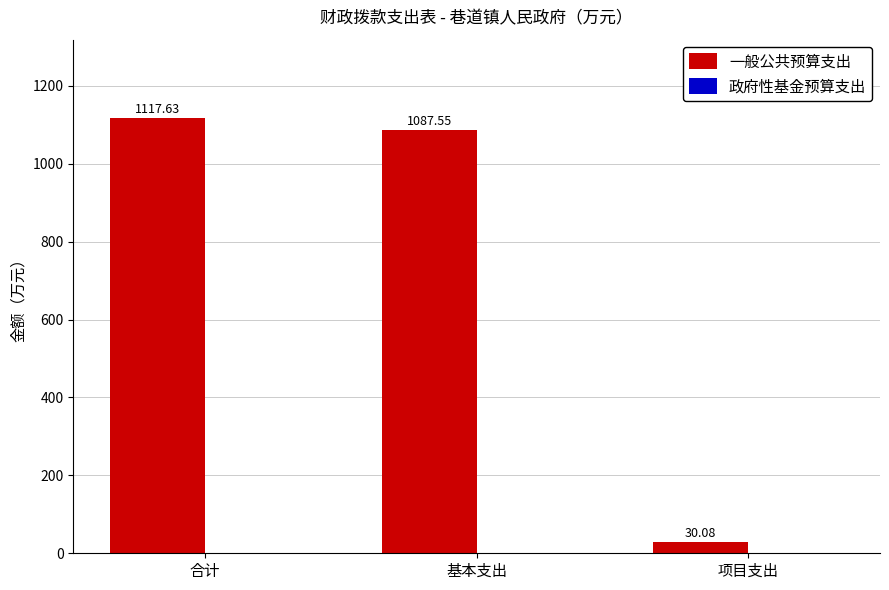

What is the label of the 1st bar from the right?

项目支出